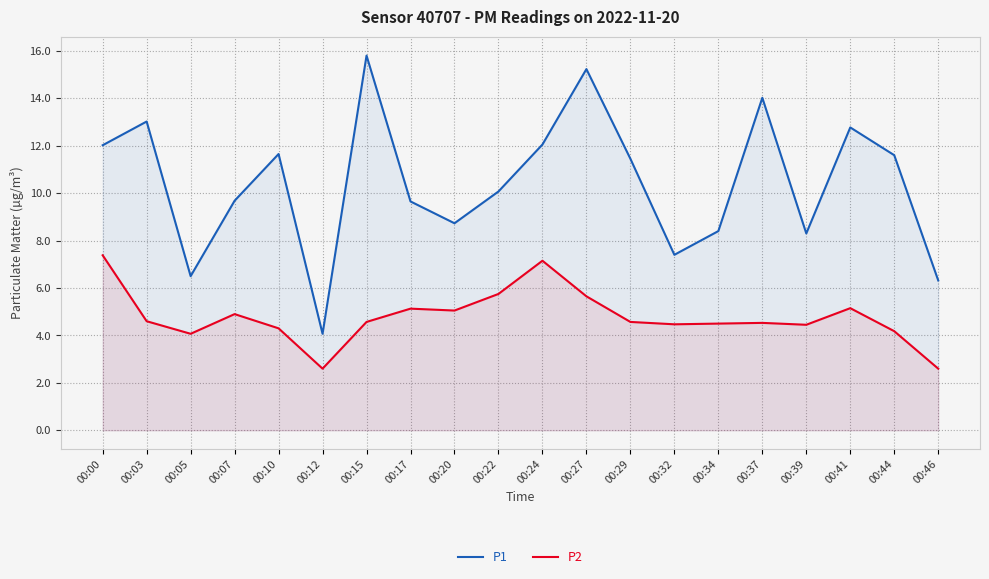

Rank the series by their average value, from highest to lowest.

P1, P2